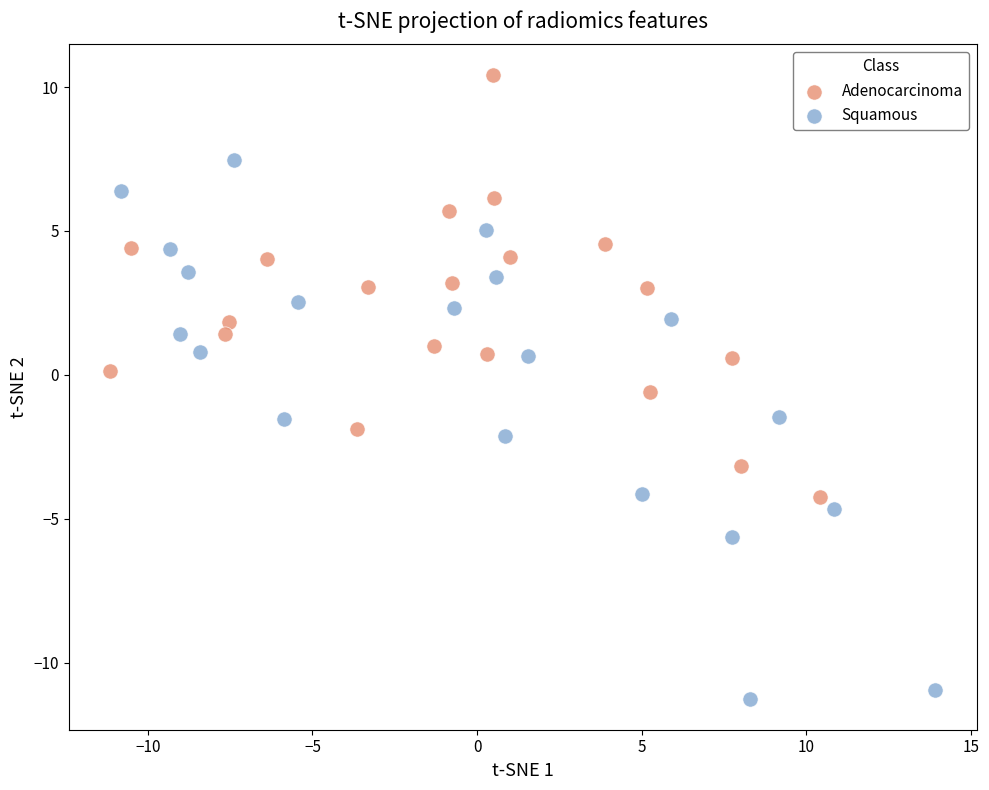

Which series contains the lowest Y value?

Squamous